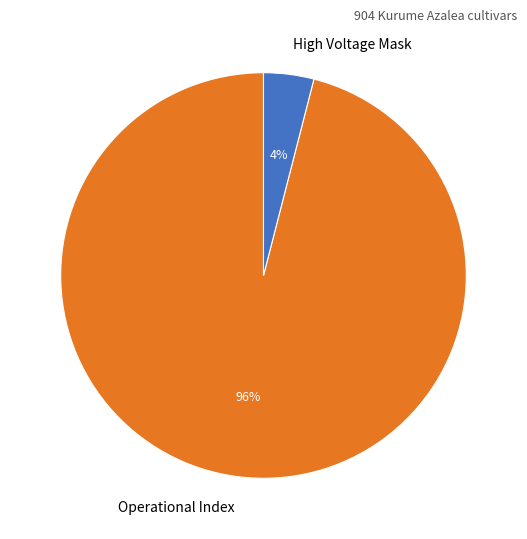

Is it true that High Voltage Mask is 18% of the pie?

False